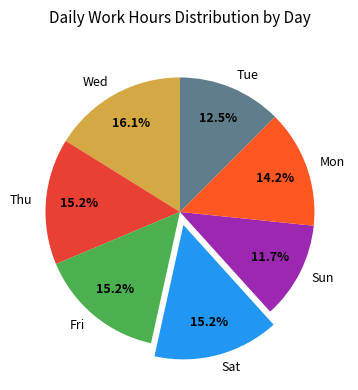

Is Fri the majority of the pie?

No